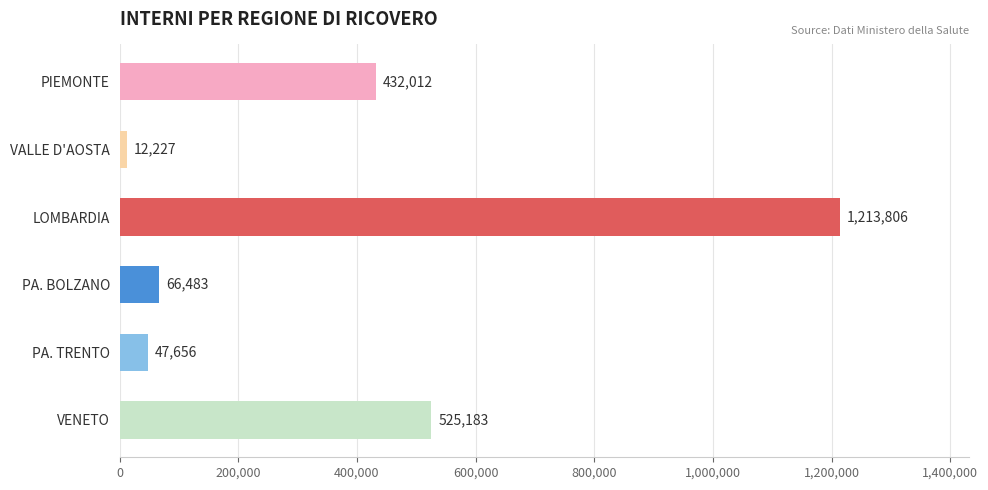

How many values are below 432012?

3